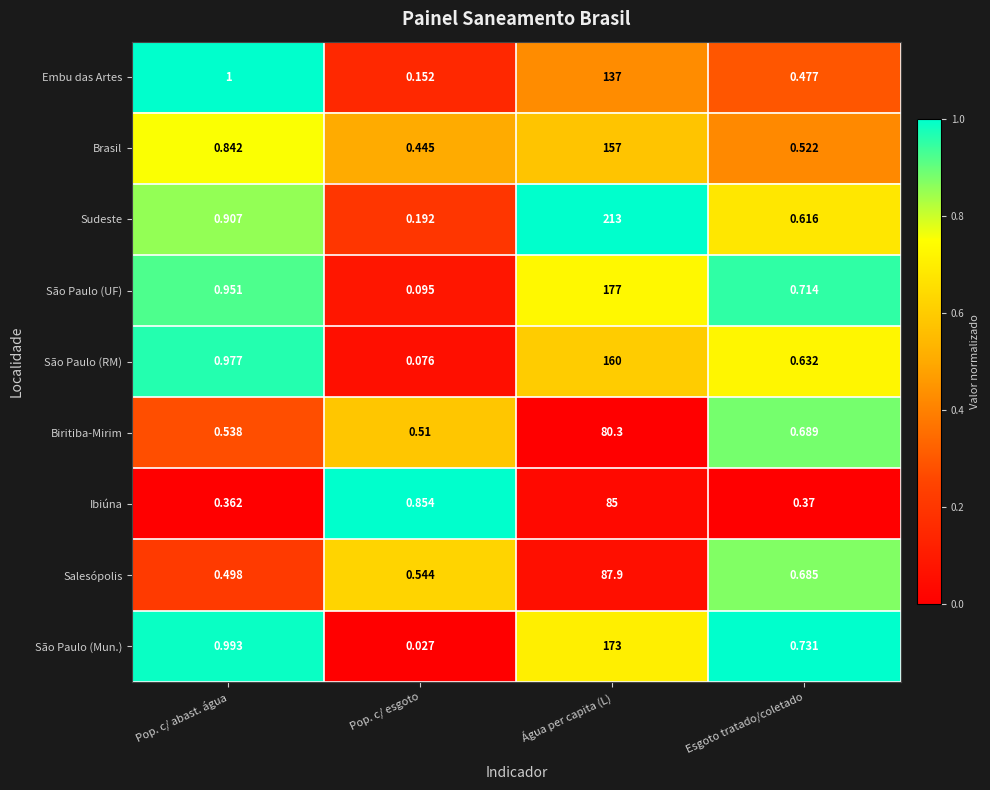

Rank the series by their maximum value, from highest to lowest.

Sudeste, São Paulo (UF), São Paulo (Mun.), São Paulo (RM), Brasil, Embu das Artes, Salesópolis, Ibiúna, Biritiba-Mirim